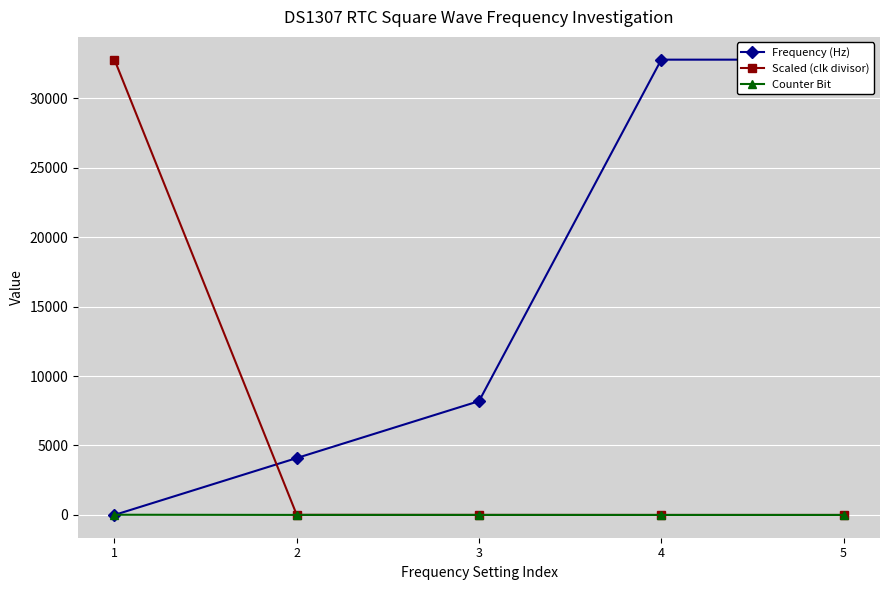

What is the value of the Scaled (clk divisor) point at the 5th from the left?

1